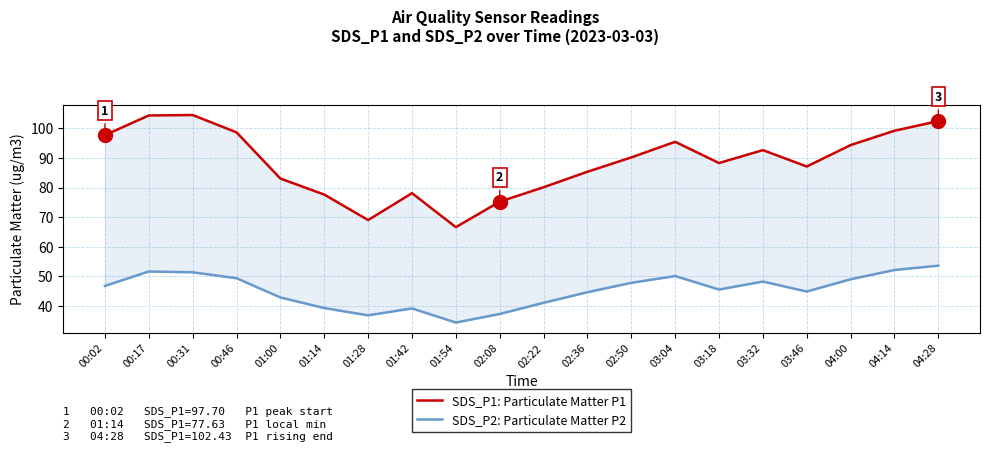

List the series in order of their peak value, lowest first.

SDS_P2: Particulate Matter P2, SDS_P1: Particulate Matter P1